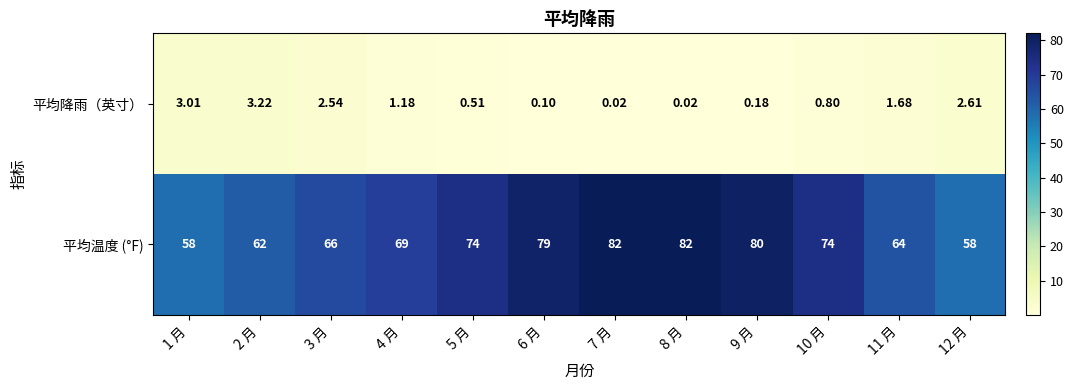

Between 6 月 and 10 月, which series saw the biggest shift?

平均温度 (°F)